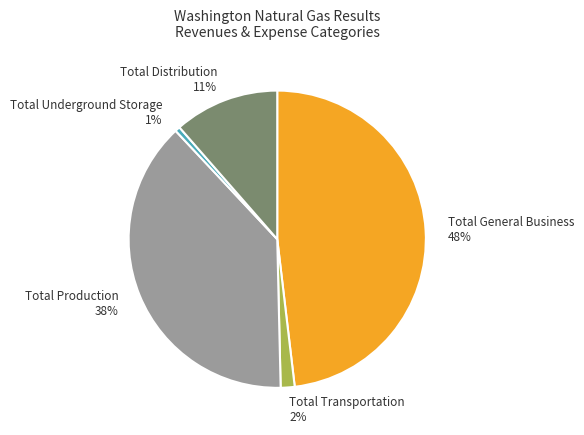

Which slice is the largest?

Total General Business